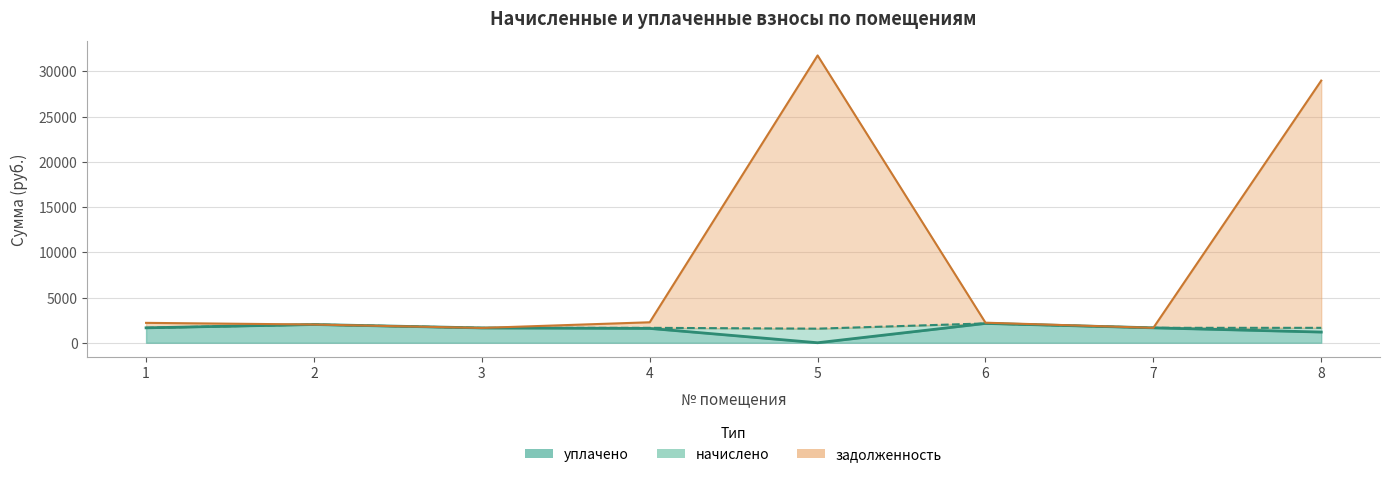

Which category has the highest value in the задолженность series?

5